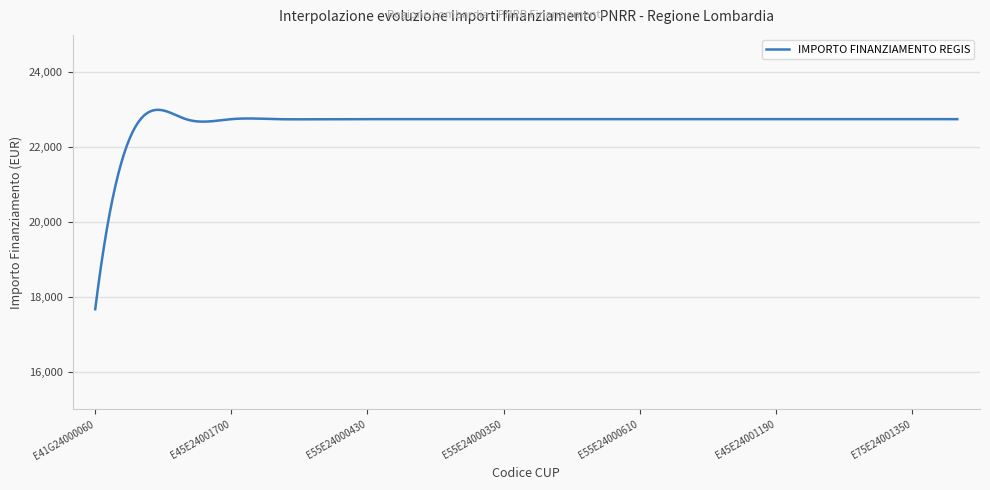

What is the greatest value displayed?

22998.8